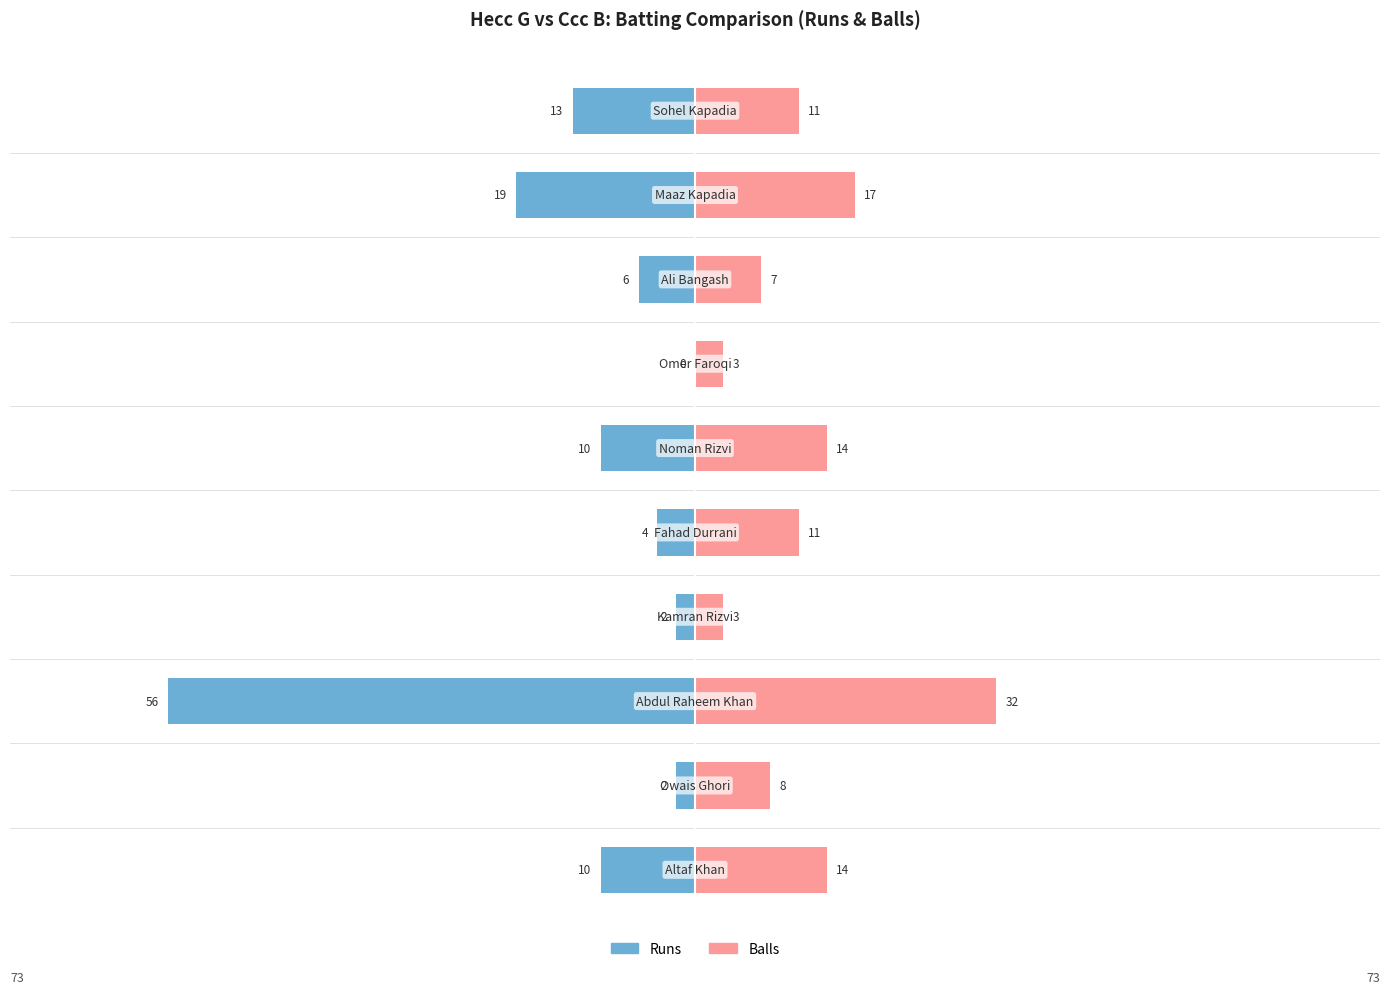

How many data points in Balls are above 11?

4